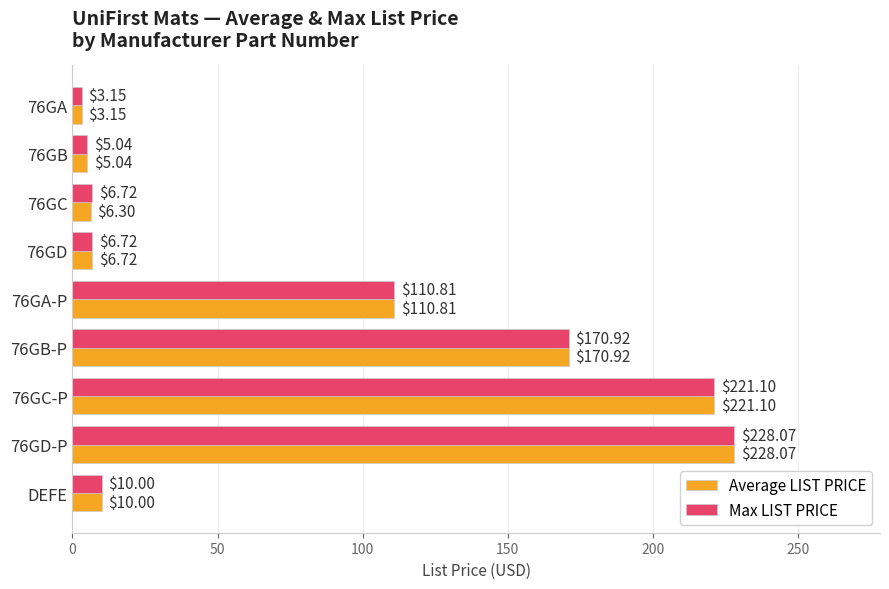

At which category is the sum across all series the highest?

76GD-P